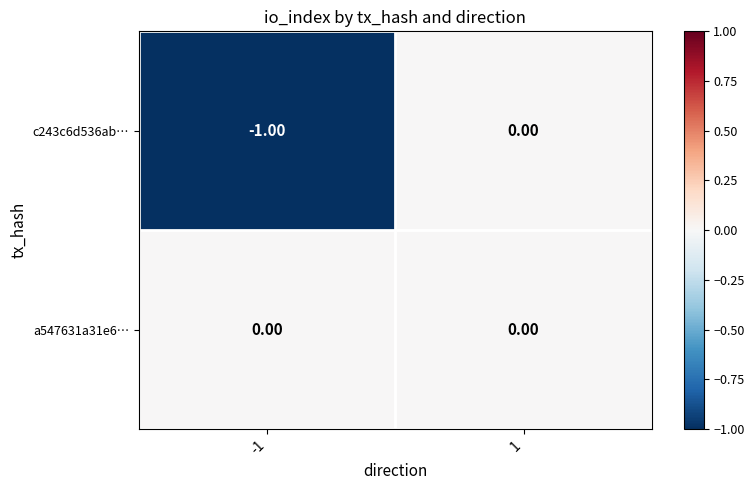

List the series in order of their overall mean, lowest first.

c243c6d536ab…, a547631a31e6…